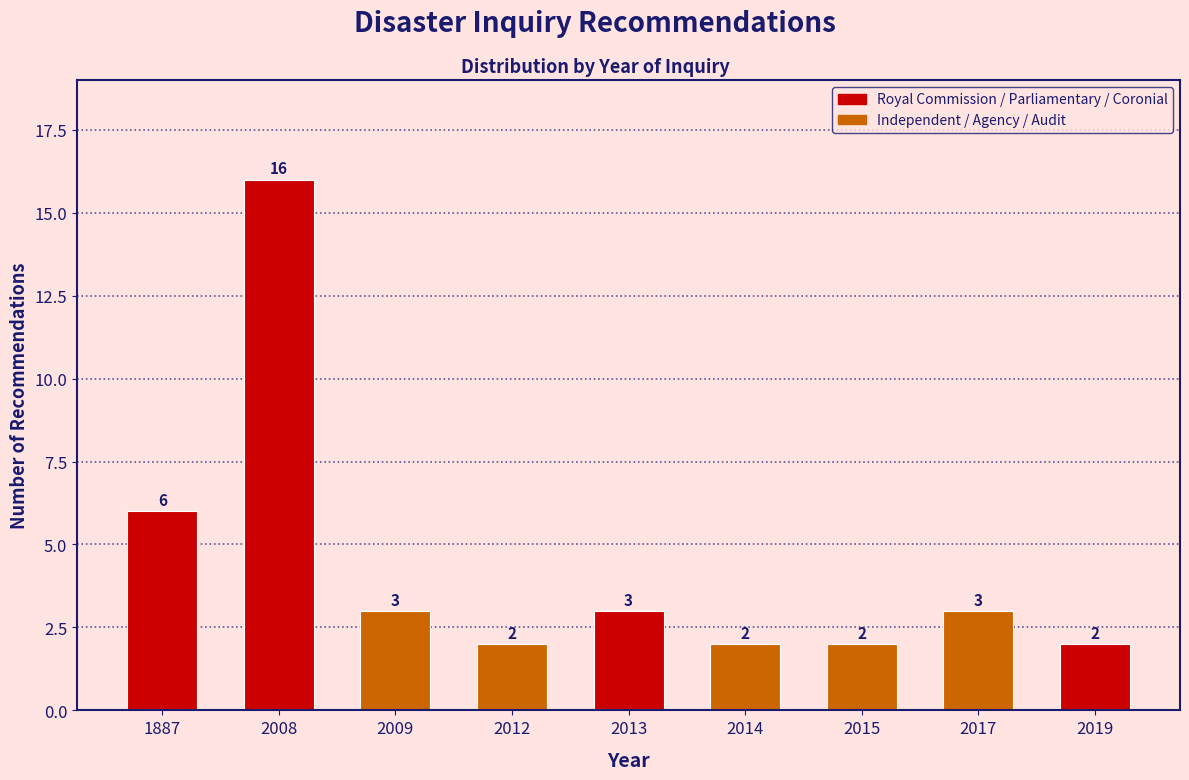

Reading right to left, transcribe all the data shown in this chart.

2	3	2	2	3	2	3	16	6